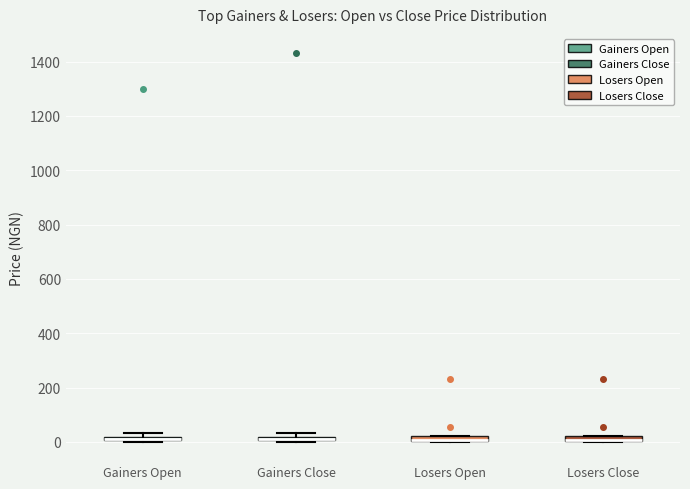

Where is the lower edge of the box for Gainers Open on the y-axis? The values are not printed on the chart, so give them approximately, as read against the axis.

0